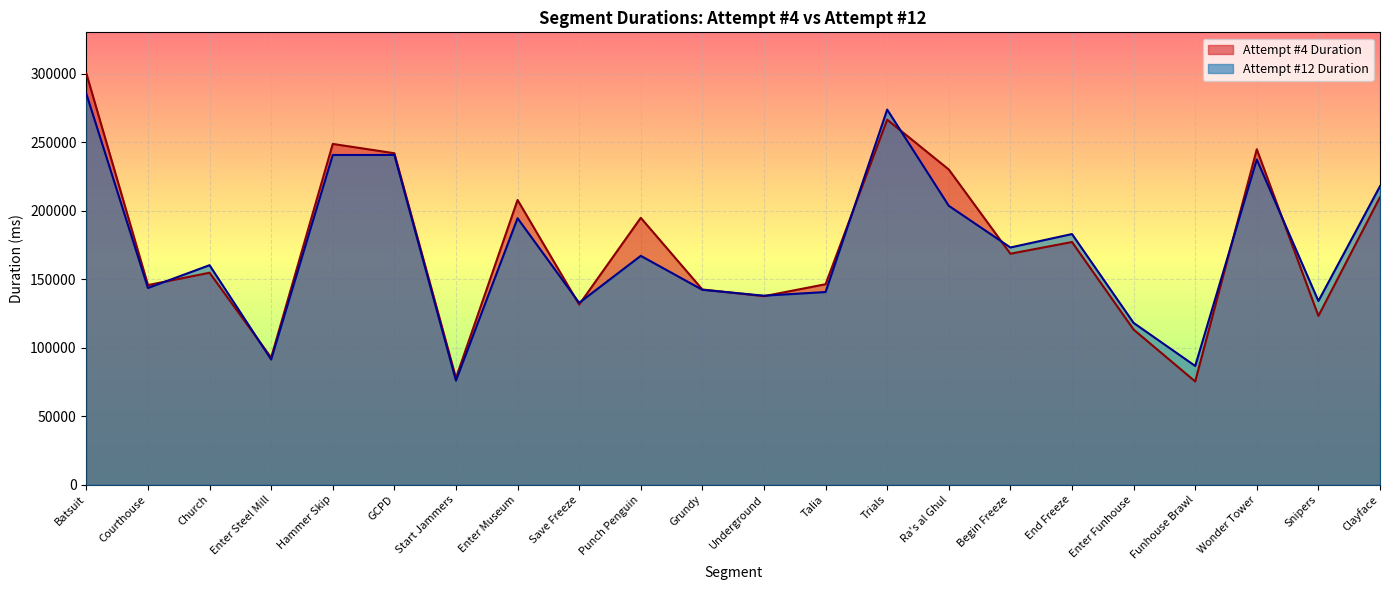

Is the value of Attempt #4 Duration at Save Freeze greater than the value of Attempt #12 Duration at Funhouse Brawl?

Yes